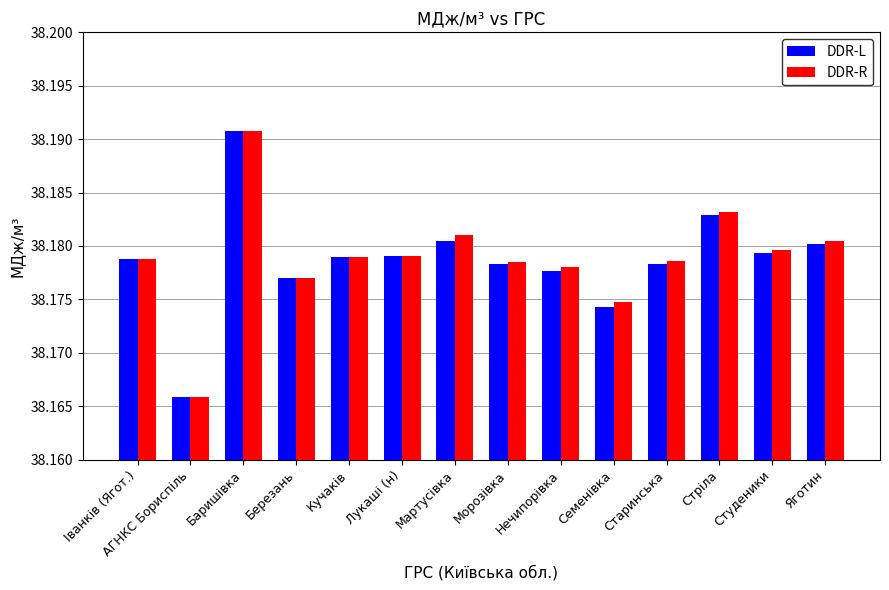

What is the label of the 3rd bar from the right?

Стріла